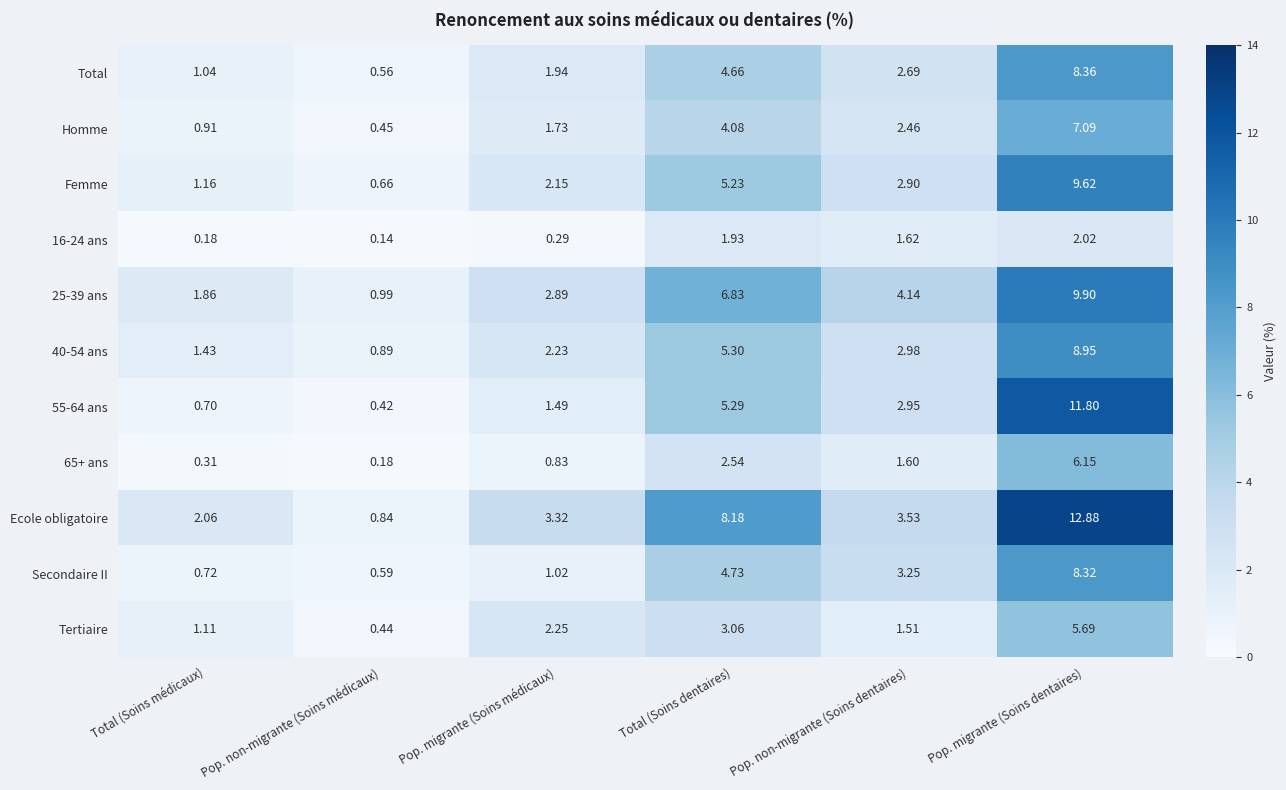

Which category has the highest value across all series?

Pop. migrante (Soins dentaires)